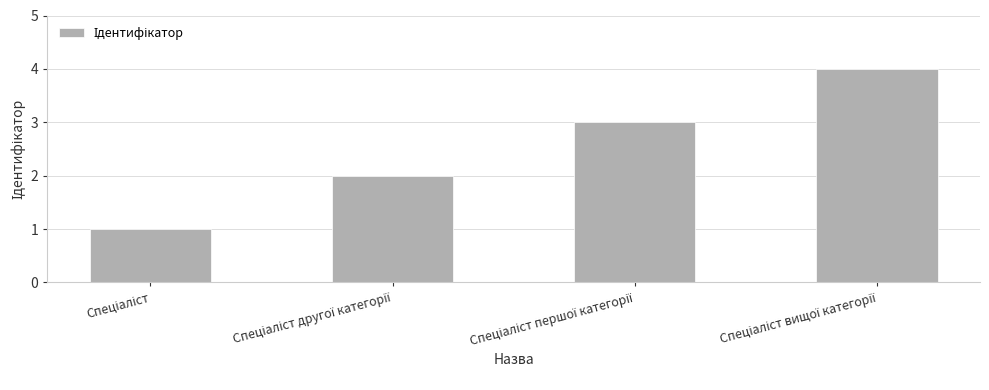

What is the difference between the maximum and minimum values?

3